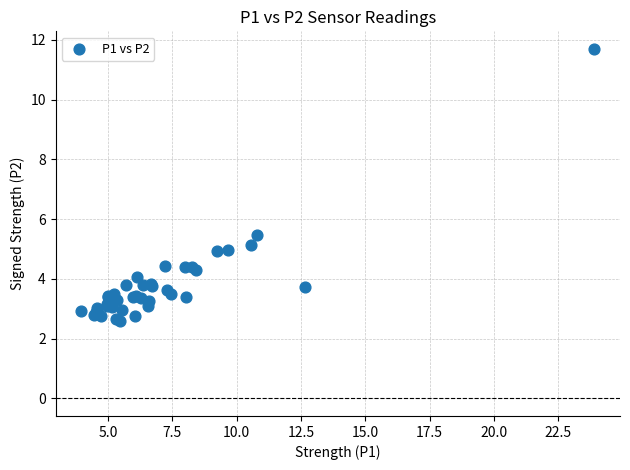

What Y value in the scatter plot is closest to 7?

5.5